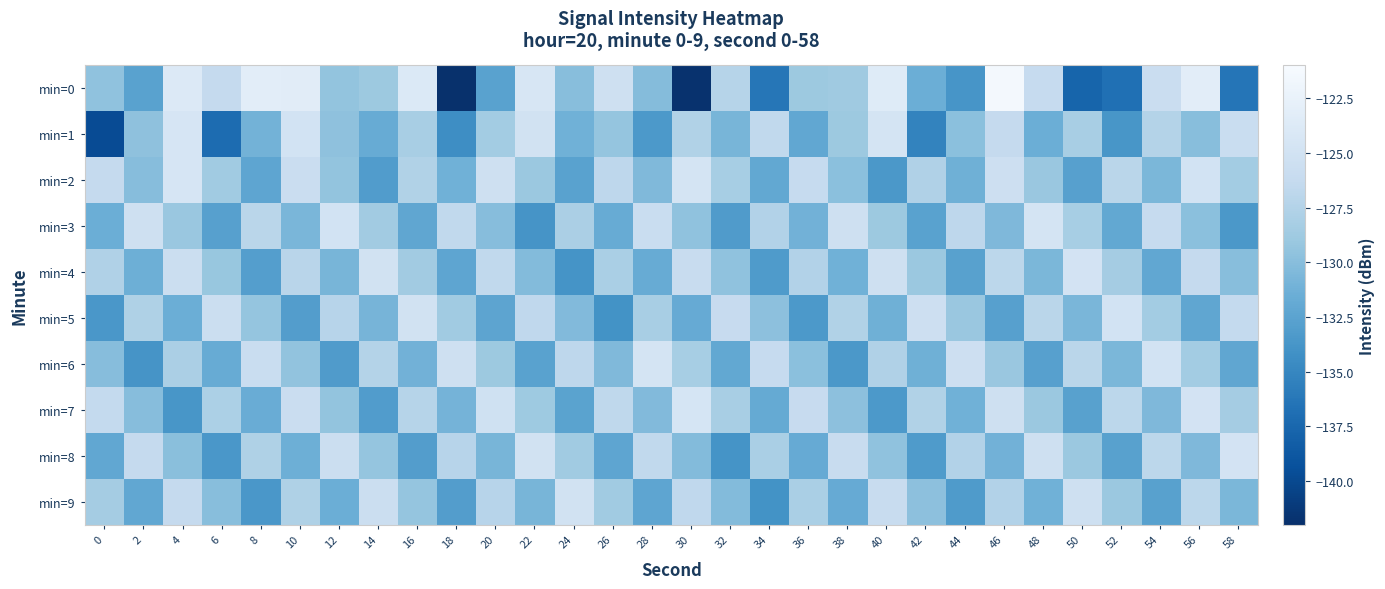

What is the difference between the highest and lowest values at 56?

9.0